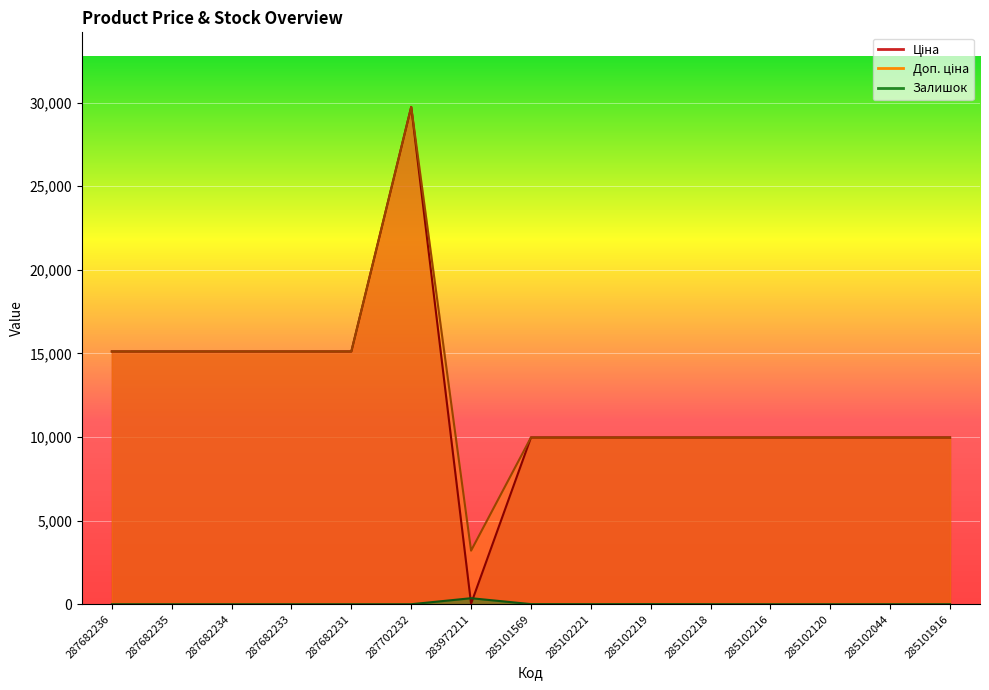

Which series has the widest spread of values?

Ціна